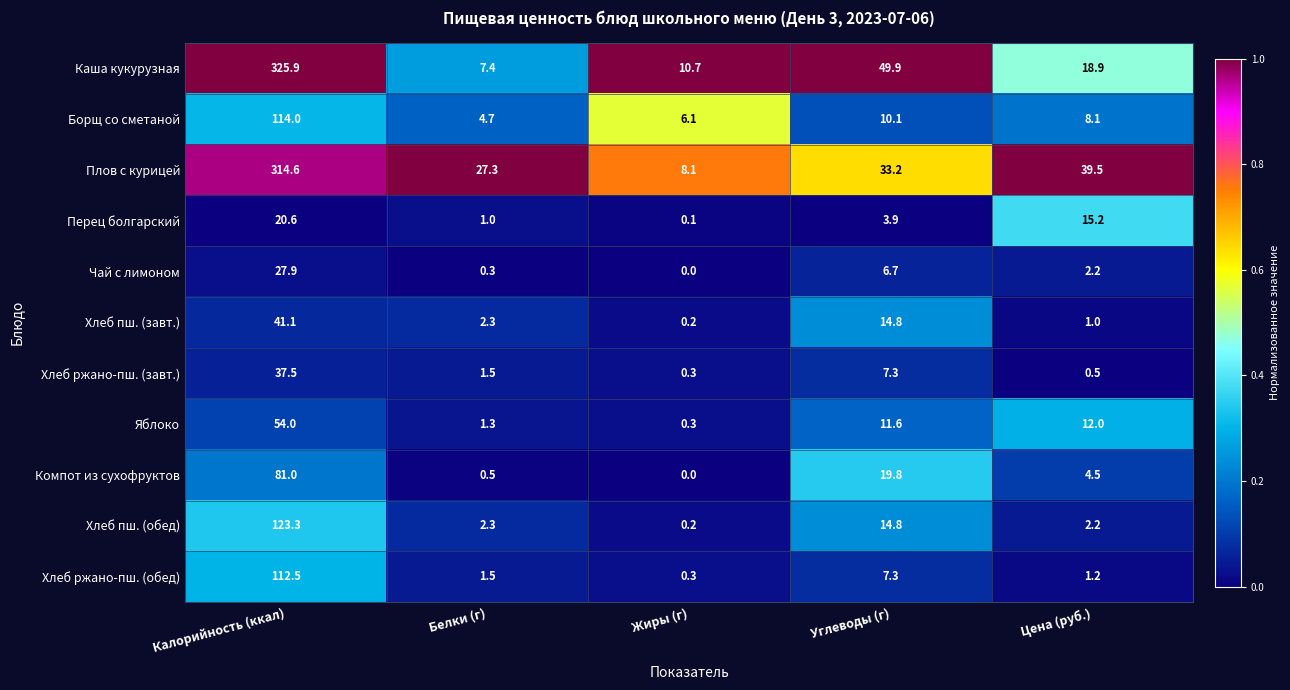

At how many categories does at least one series exceed 0?

5